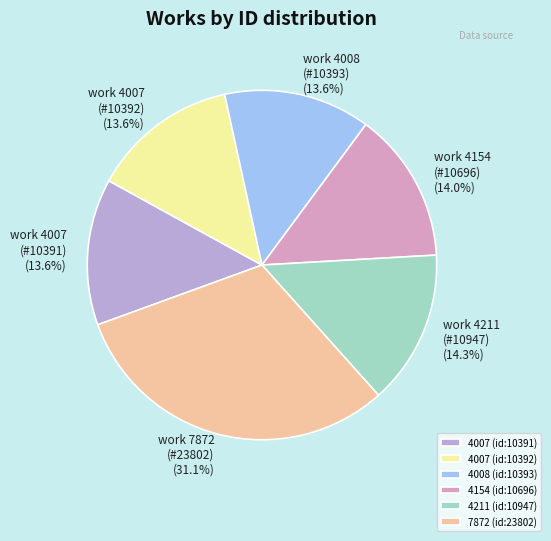

Does any single category account for the majority?

No